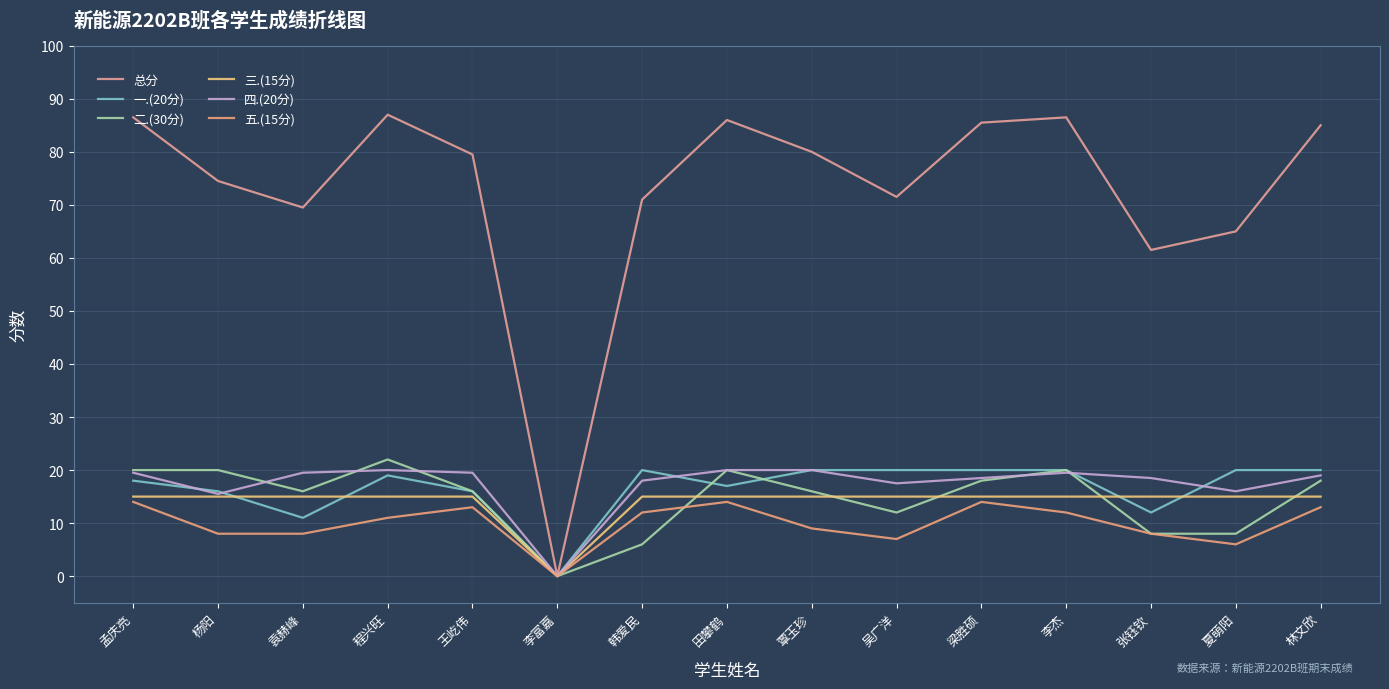

True or false: 一.(20分) has more than 0 points higher than both neighbors.

True